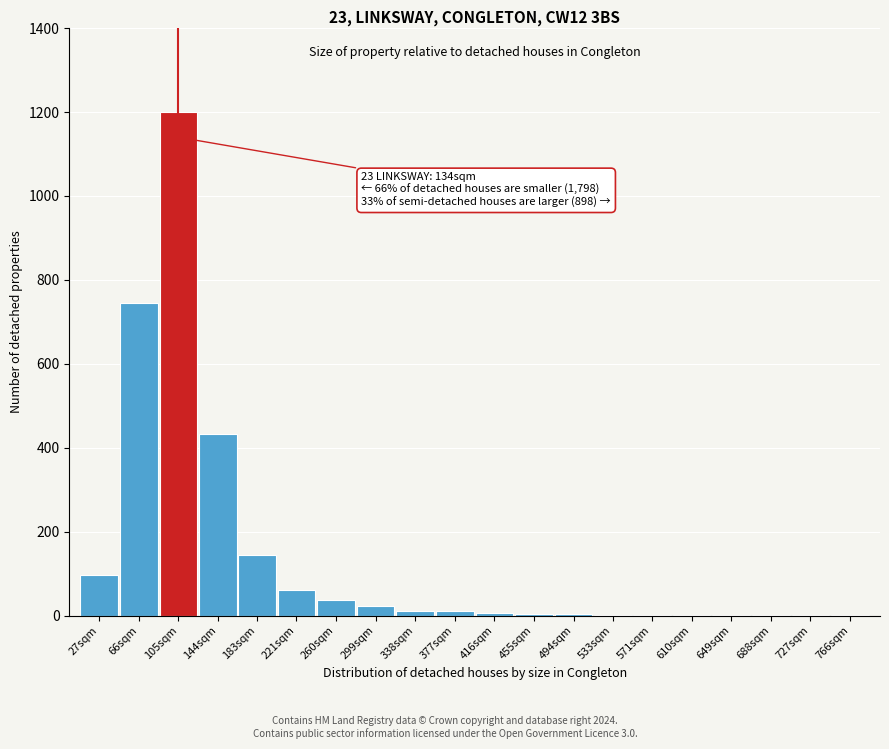

Is it true that the value at 105sqm is 1660.6?

False